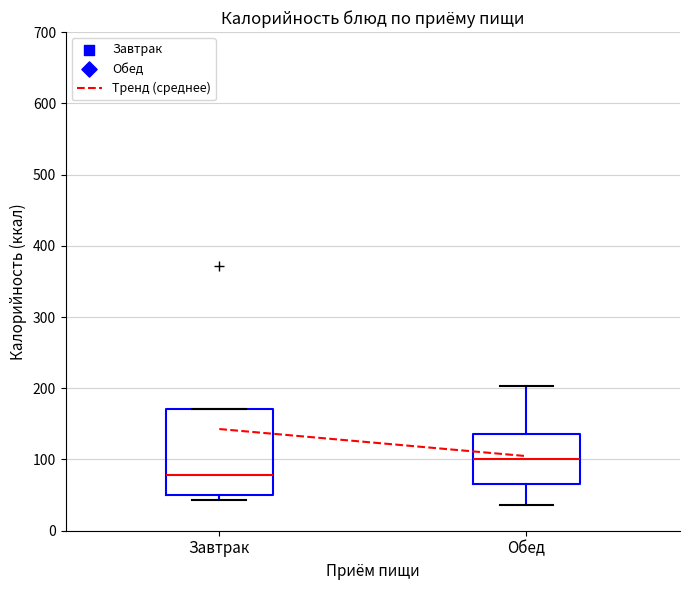

Which box's median line is the highest?

Обед